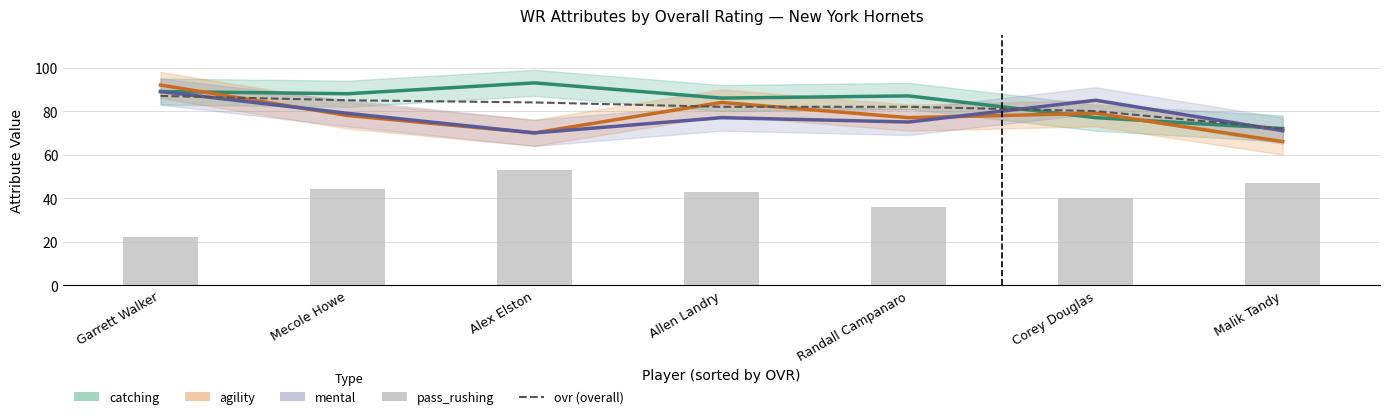

What is the maximum value for pass_rushing?

53